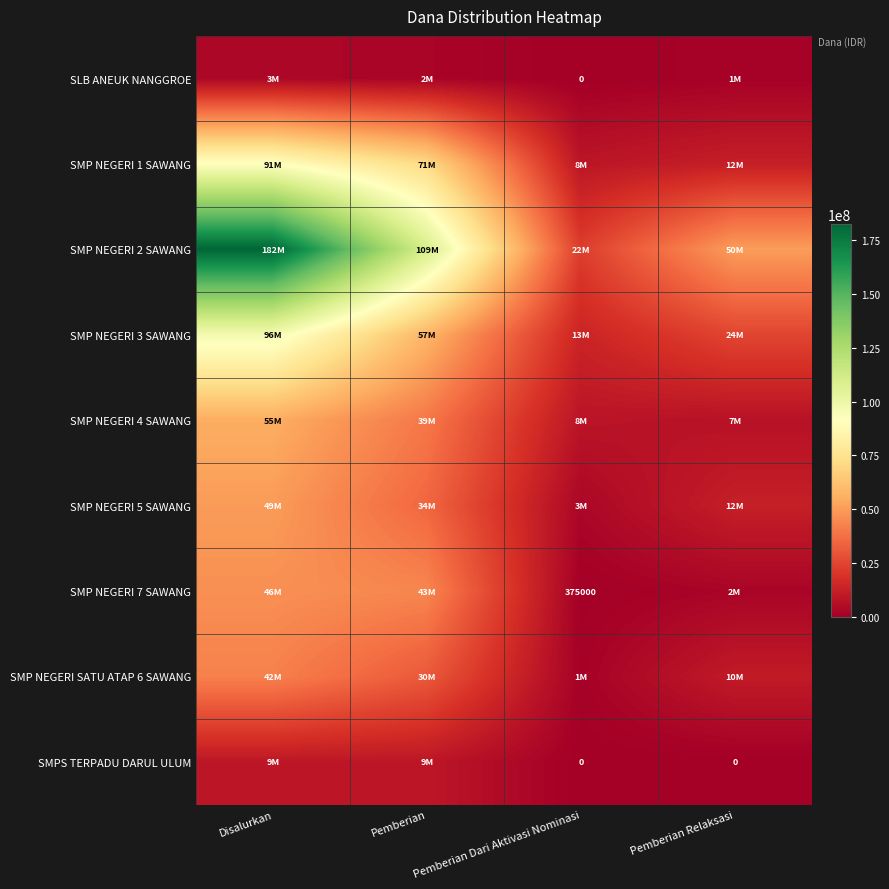

The value of SMP NEGERI 7 SAWANG at Pemberian Dari Aktivasi Nominasi is 633862. True or false?

False